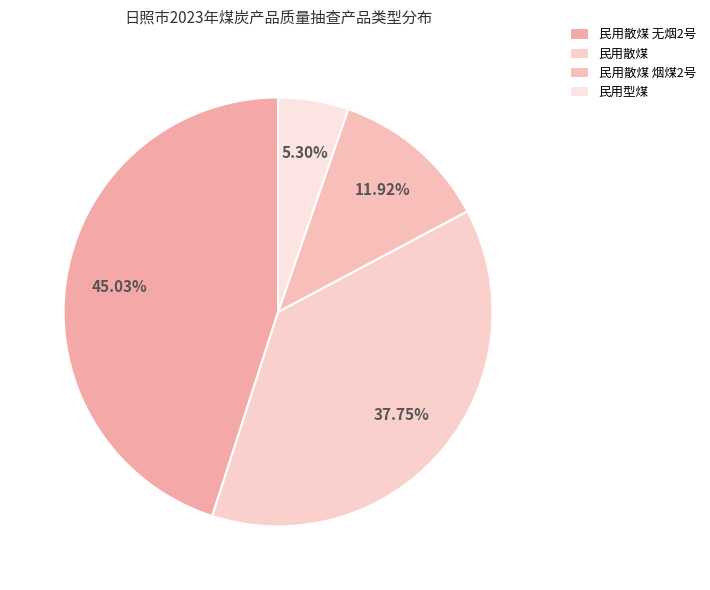

Is it true that 民用型煤 is 1% of the pie?

False